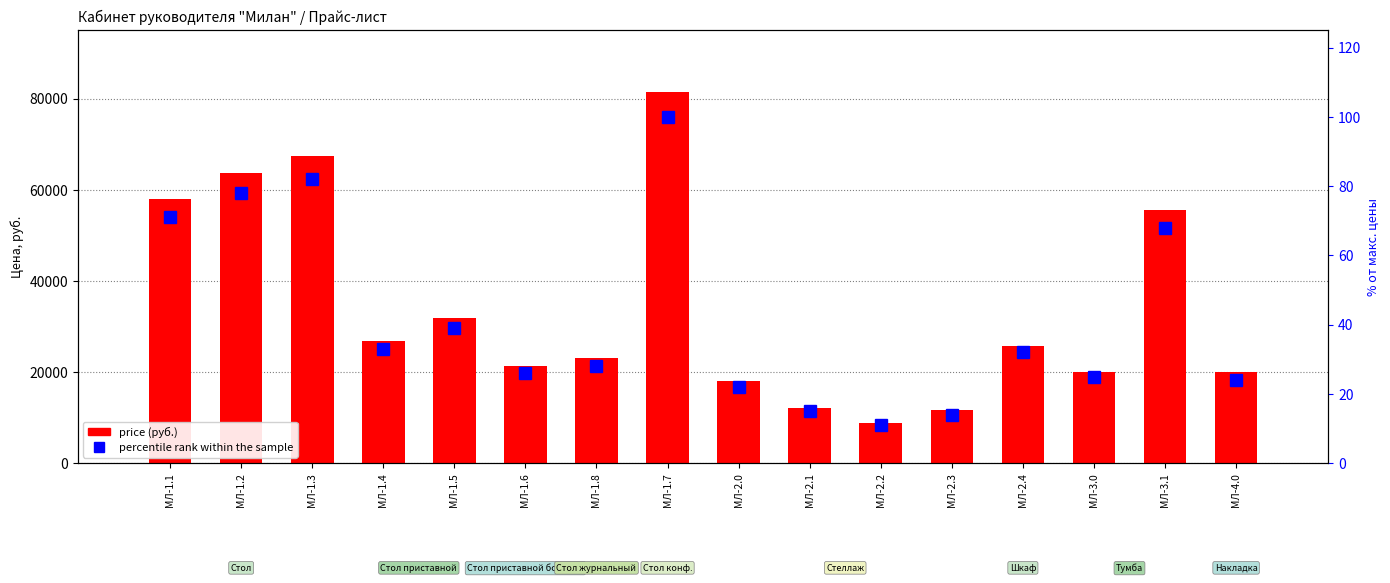

Rank the categories by percentile rank within the sample value from highest to lowest.

МЛ-1.7, МЛ-1.3, МЛ-1.2, МЛ-1.1, МЛ-3.1, МЛ-1.5, МЛ-1.4, МЛ-2.4, МЛ-1.8, МЛ-1.6, МЛ-3.0, МЛ-4.0, МЛ-2.0, МЛ-2.1, МЛ-2.3, МЛ-2.2